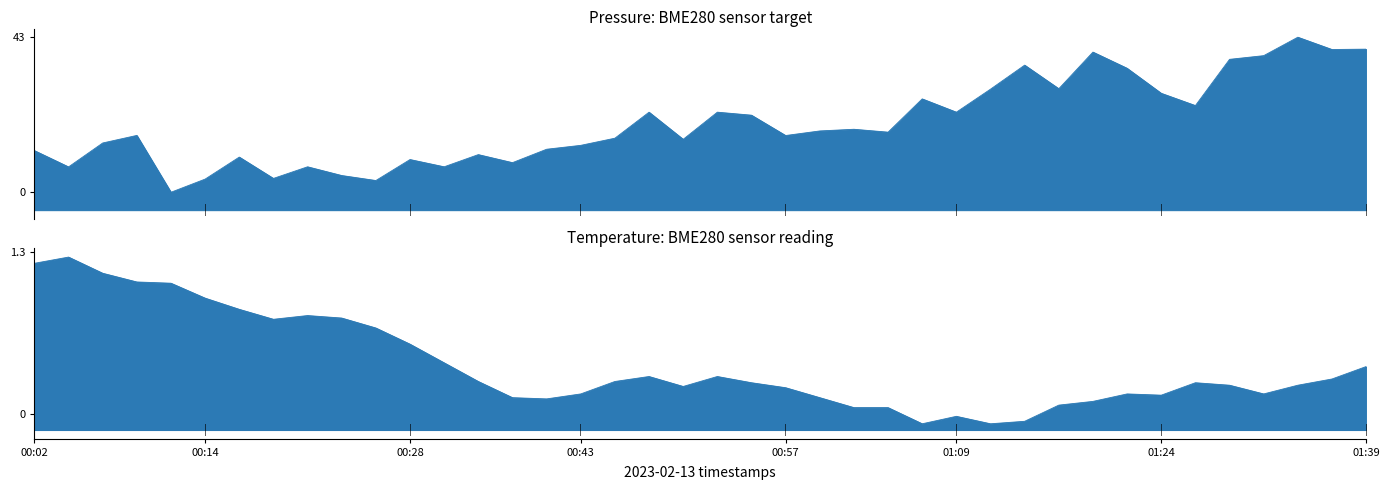

The value of pressure at 00:19 is 98403.8. True or false?

True